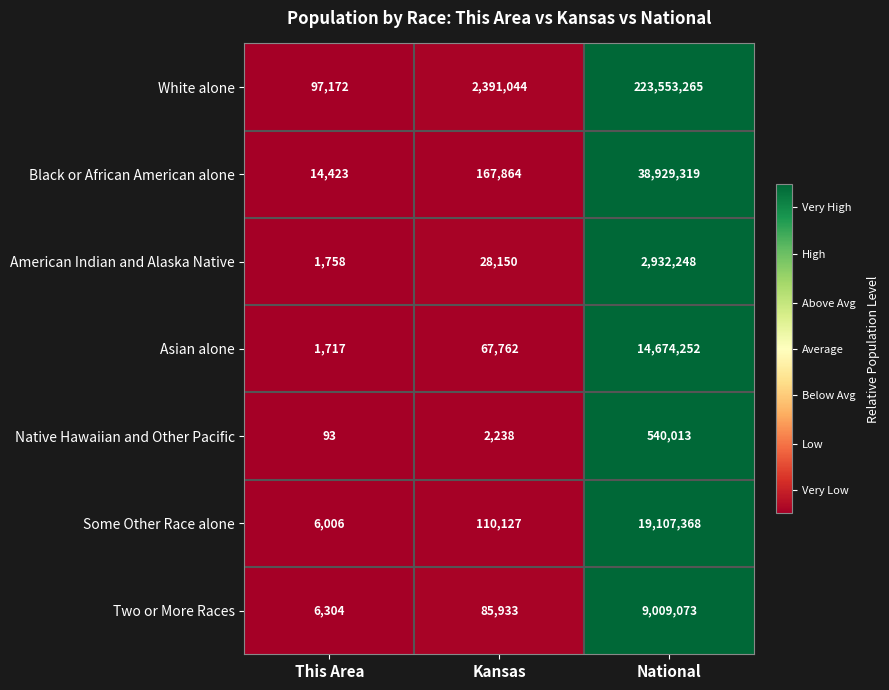

What is the sum of the Some Other Race alone values at This Area and Kansas?

116133